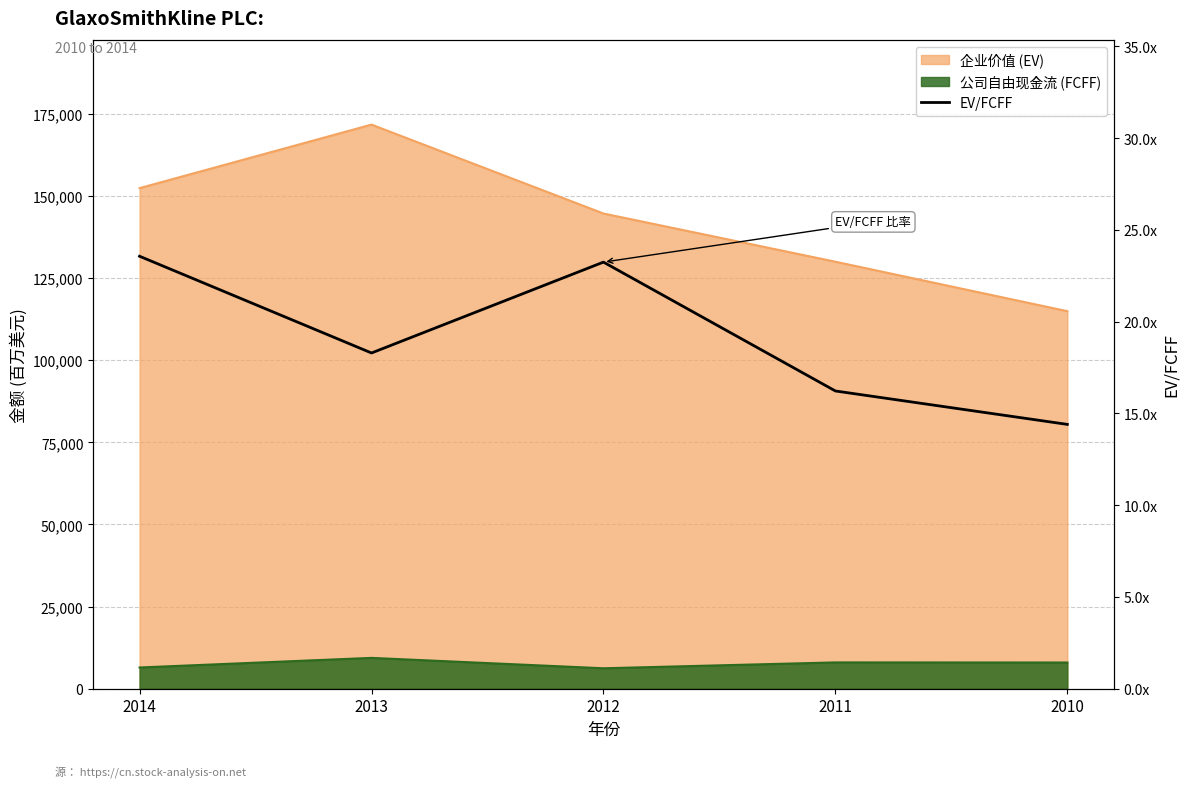

What is the sum of all values?

95.7